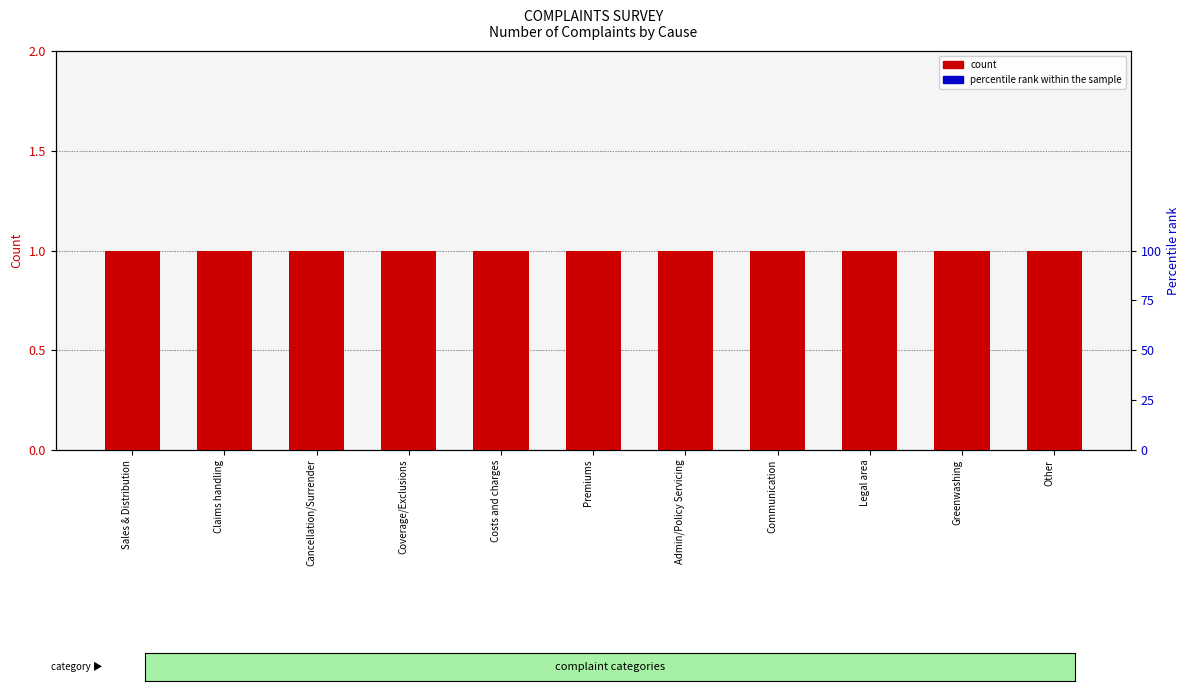

Are the bars grouped side by side (vs. stacked)?

Yes